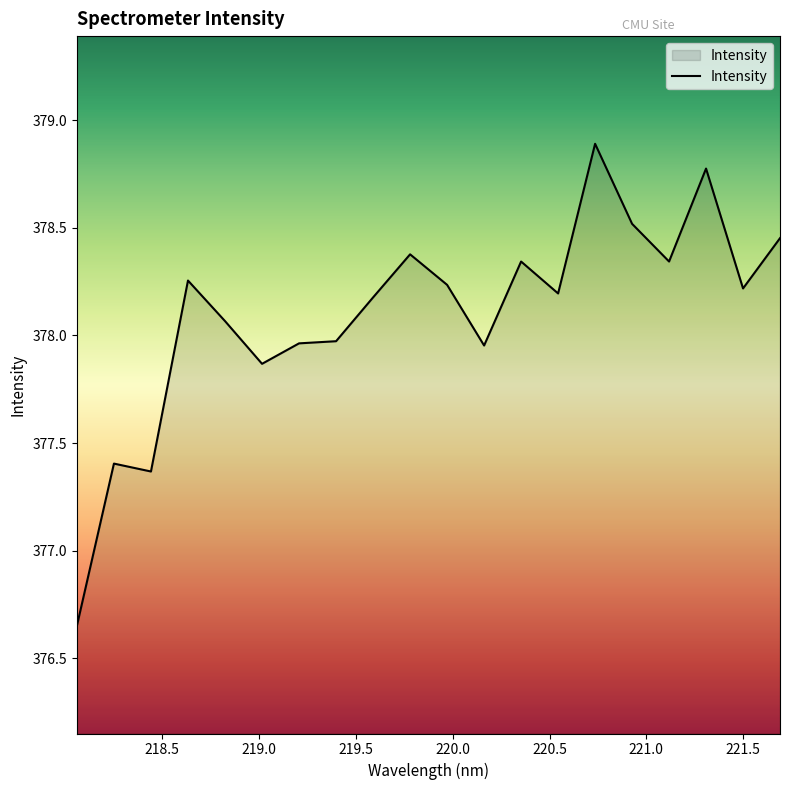

What is the maximum value shown in the chart?

378.9